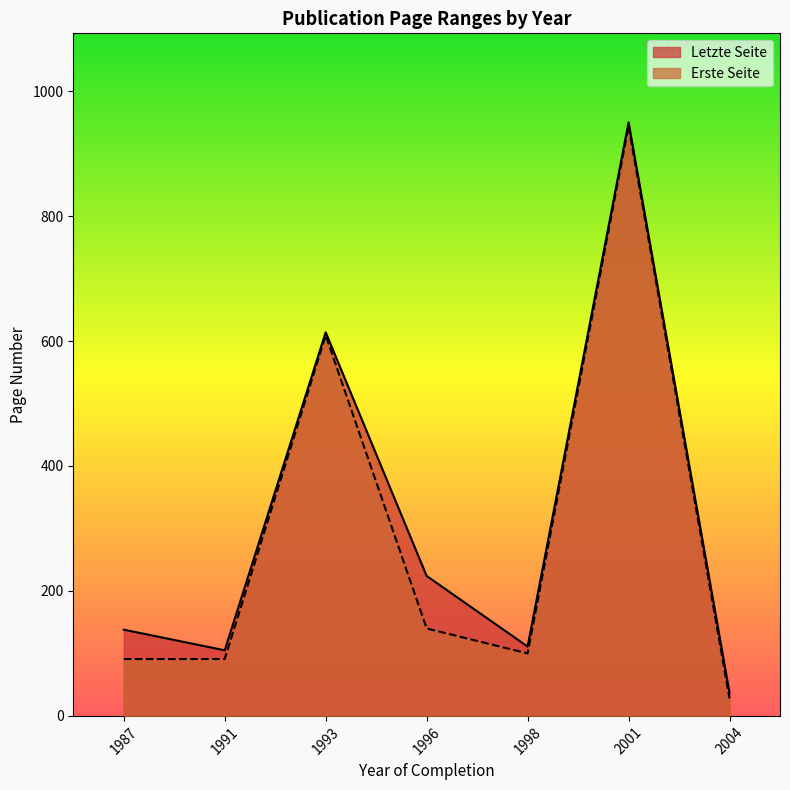

Count the number of data series in this chart.

2